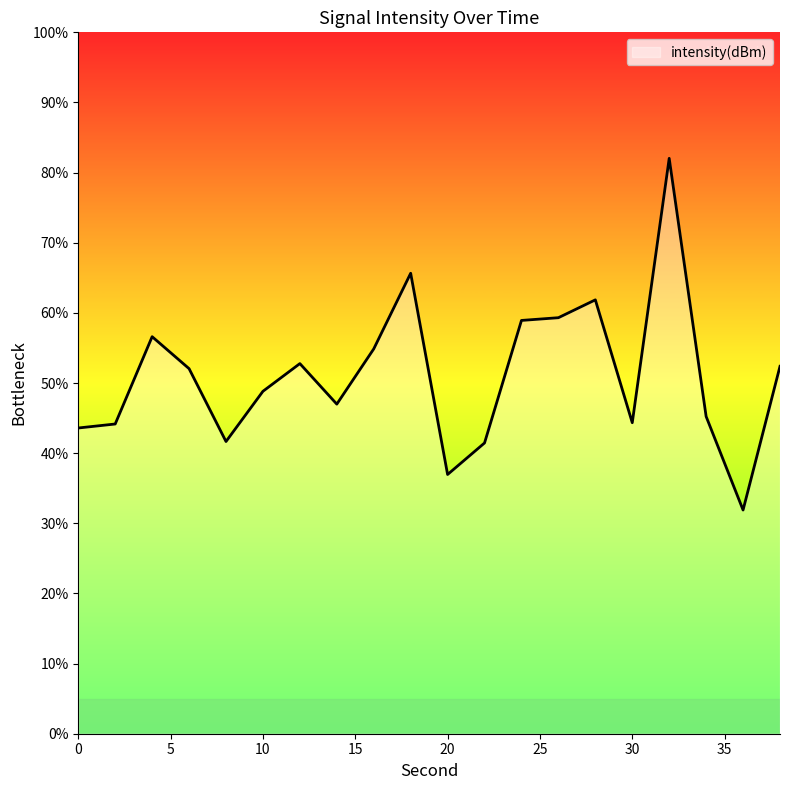

How many series are shown in this chart?

1